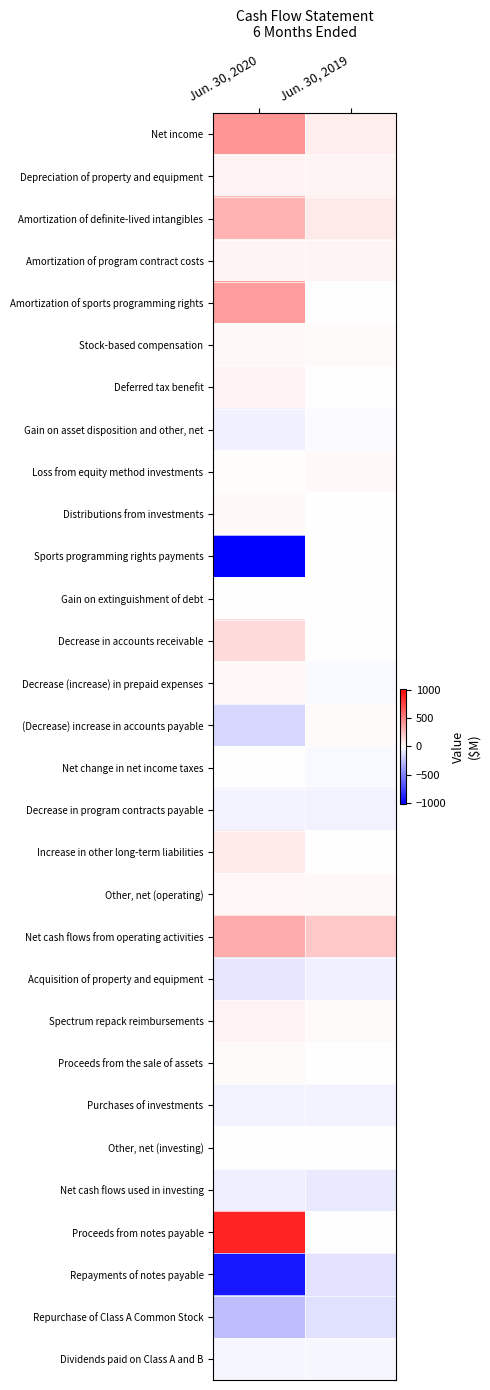

Which has a higher value, Jun. 30, 2019 or Jun. 30, 2020?

Jun. 30, 2020